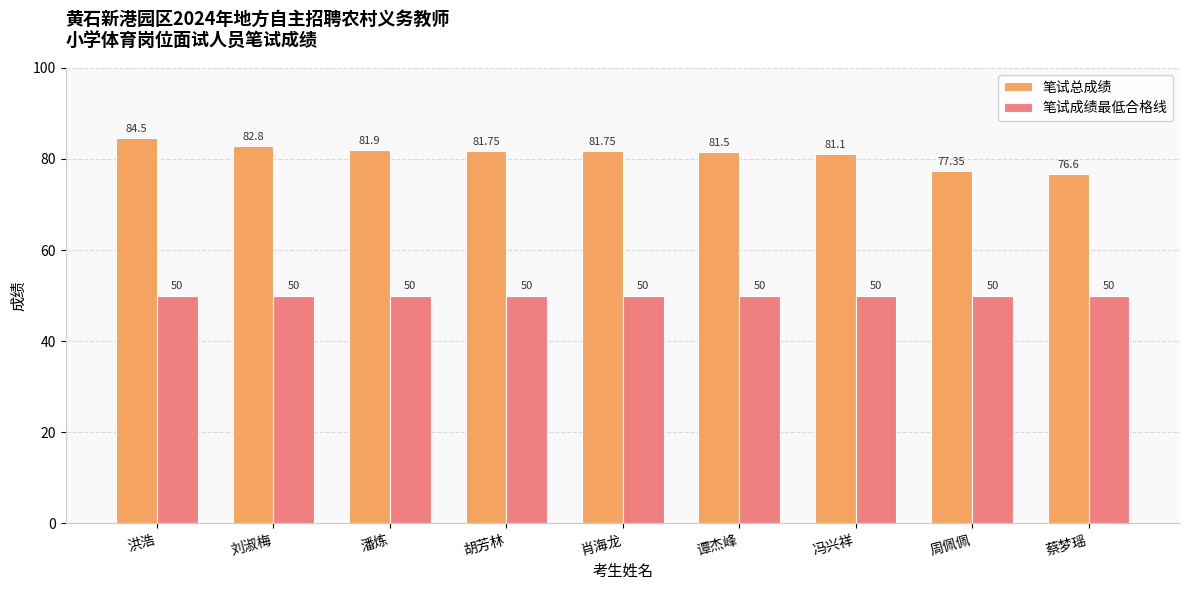

At which label is 笔试总成绩 closest to 80?

冯兴祥